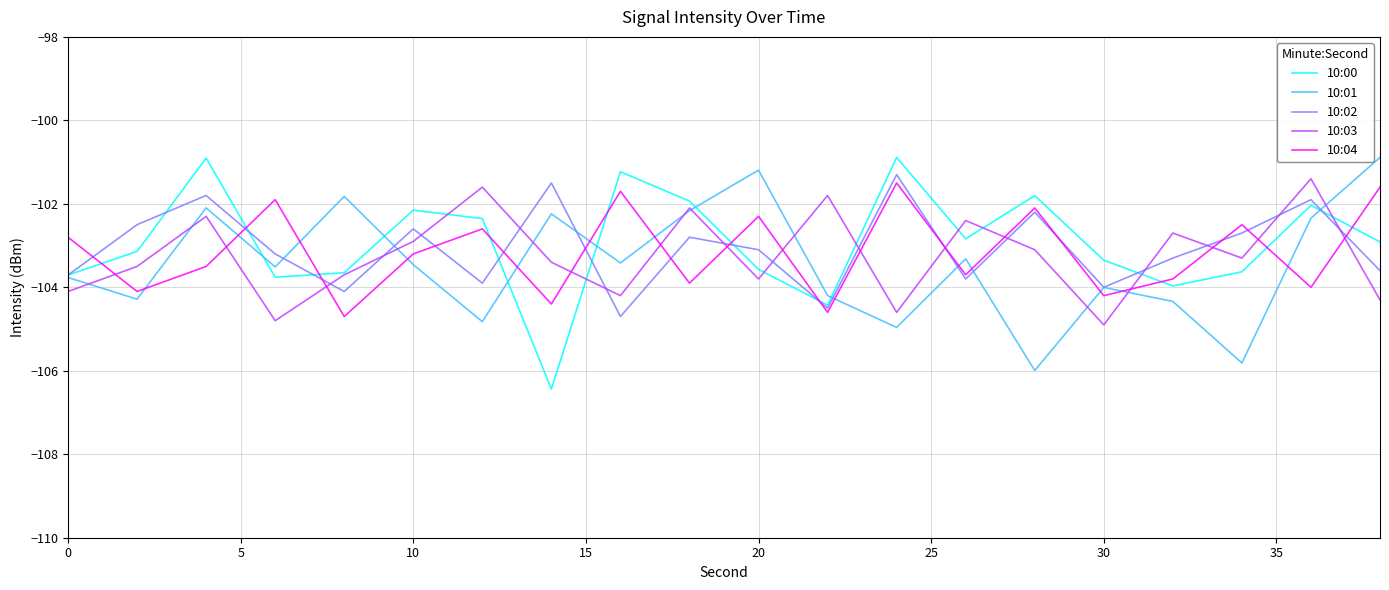

How many interior local valleys does the 10:01 series have?

7